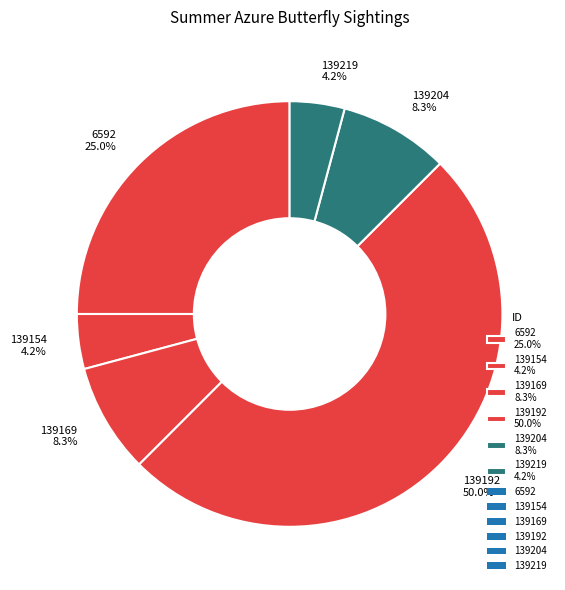

Which slice is the largest?

139192